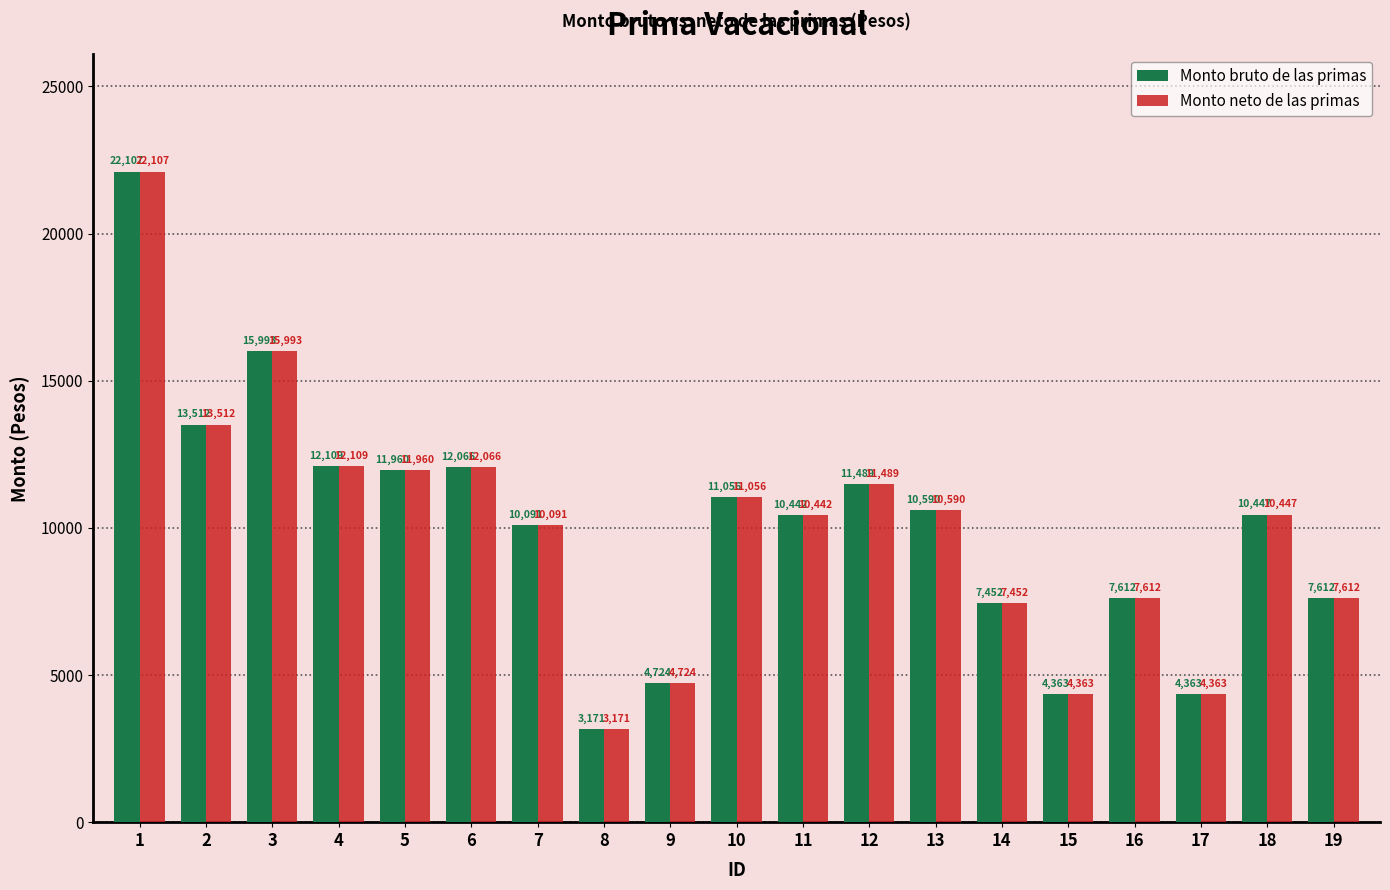

Is the value of Monto bruto de las primas at 9 greater than the value of Monto neto de las primas at 1?

No